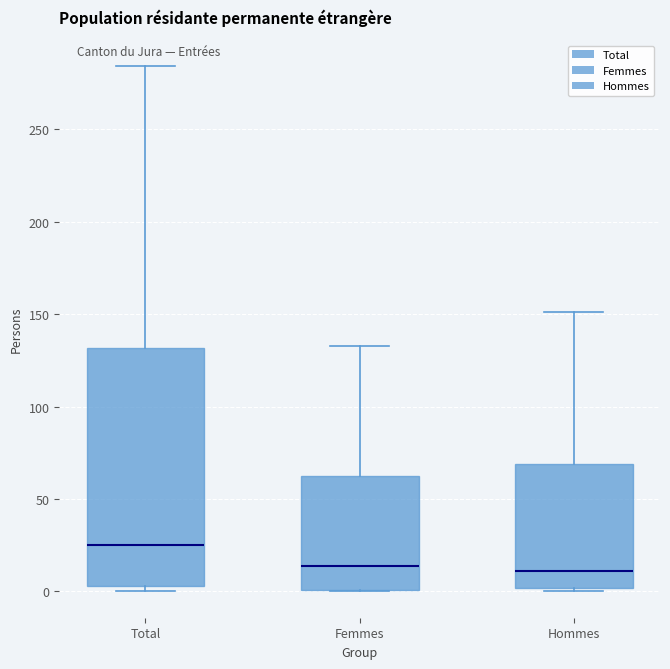

Reading left to right, read every box against the y-axis: the position of its median line, the range the box covers, and the ends of its whiskers. The values are not printed on the chart, so give them approximately, as read against the axis.

Total: median 25, box 5 to 130, whiskers 0 to 285
Femmes: median 15, box 0 to 65, whiskers 0 to 135
Hommes: median 10, box 0 to 70, whiskers 0 (just below the box's lower edge) to 150